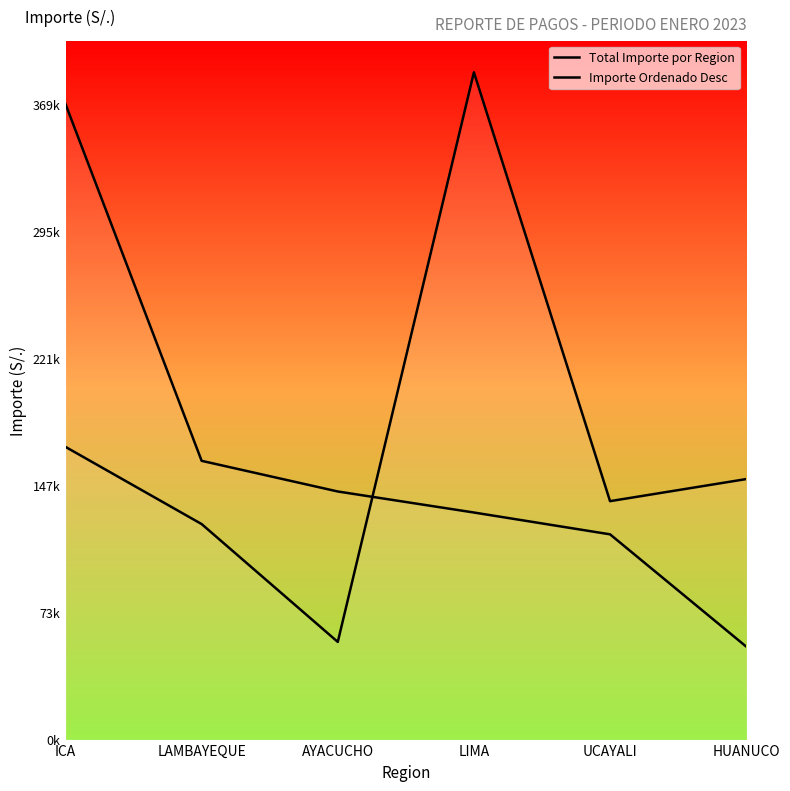

The value of Importe Ordenado Desc at HUANUCO is 22010.7. True or false?

False